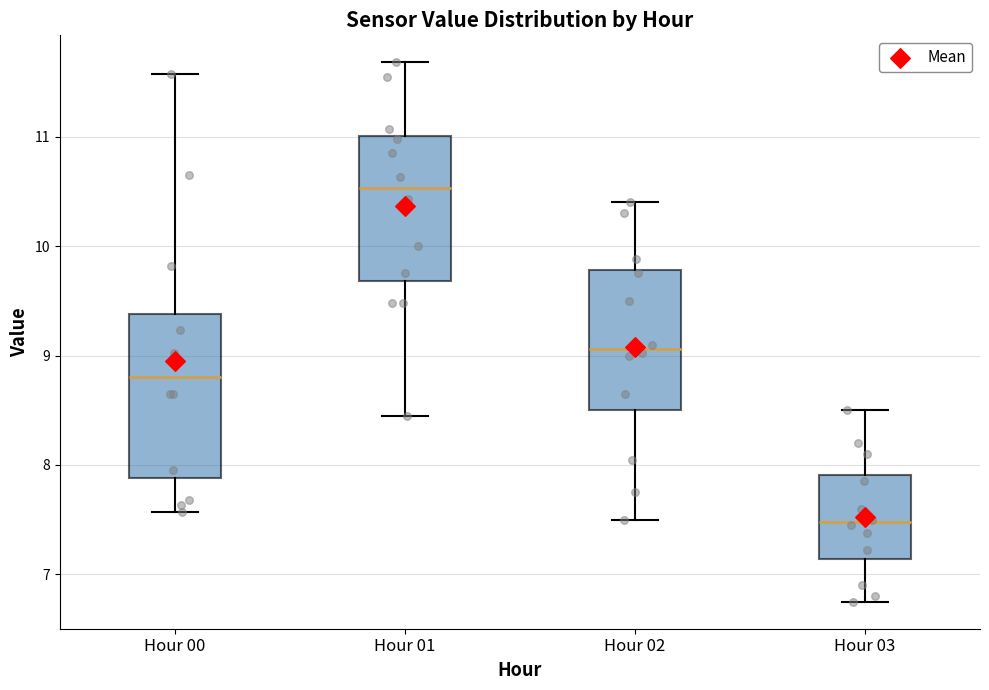

Where is the upper edge of the box for Hour 03 on the y-axis? The values are not printed on the chart, so give them approximately, as read against the axis.

7.9